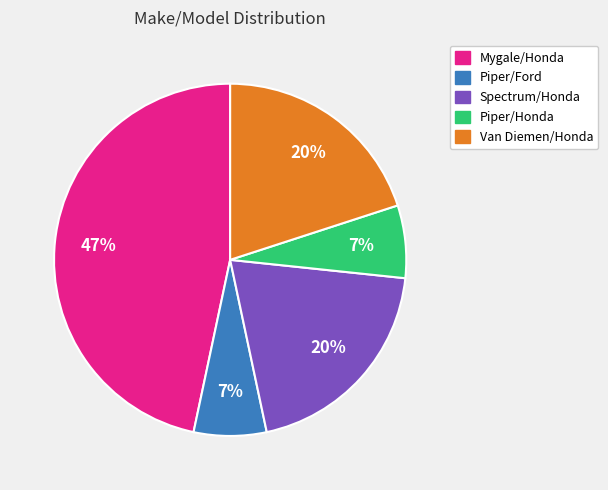

Between Van Diemen/Honda and Piper/Ford, which is larger?

Van Diemen/Honda